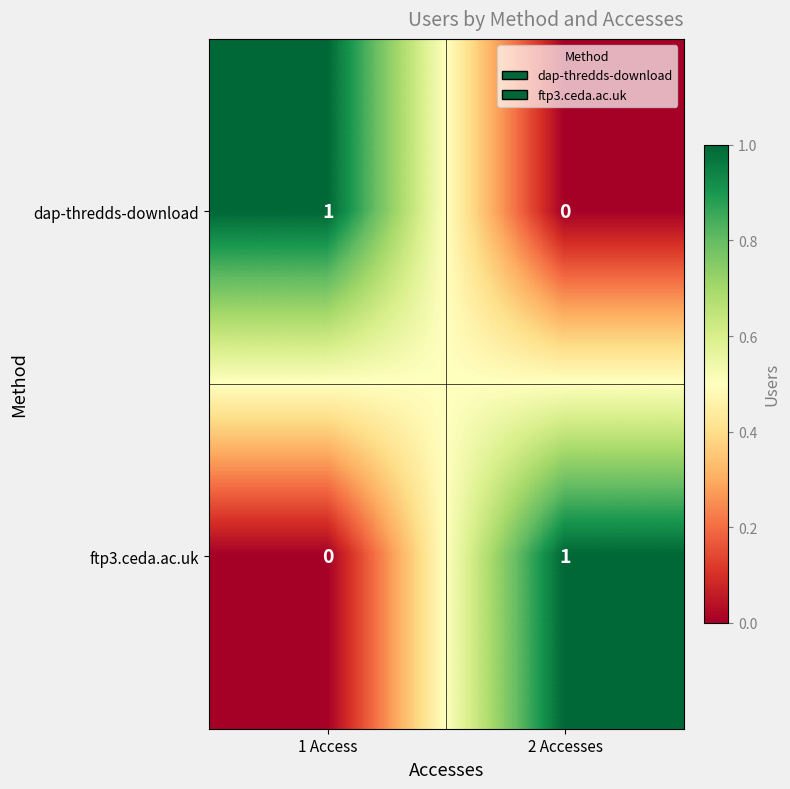

Reading right to left, extract all data points from this chart.

dap-thredds-download: 0	1
ftp3.ceda.ac.uk: 1	0